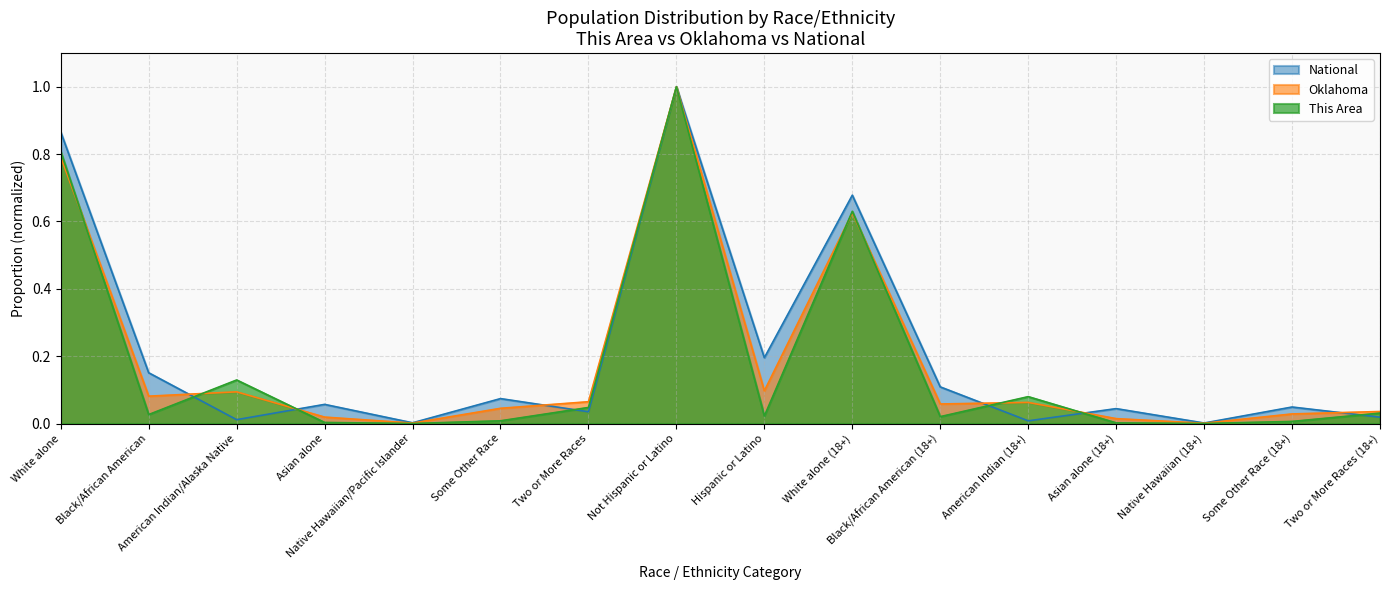

What position from the left is White alone (18+)?

10